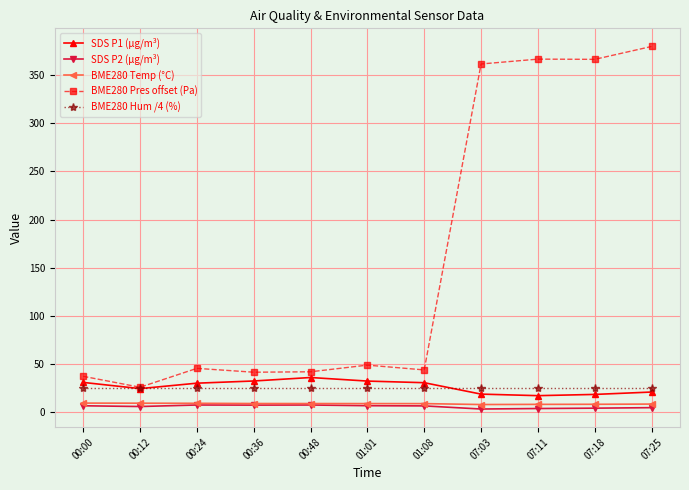

Which label corresponds to the largest value in the chart?

07:25